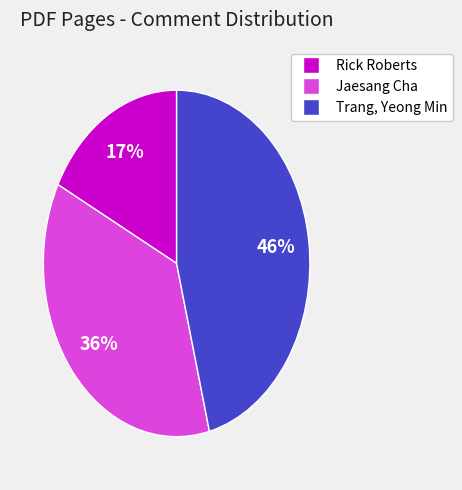

Is there any slice that represents more than half of the pie?

No